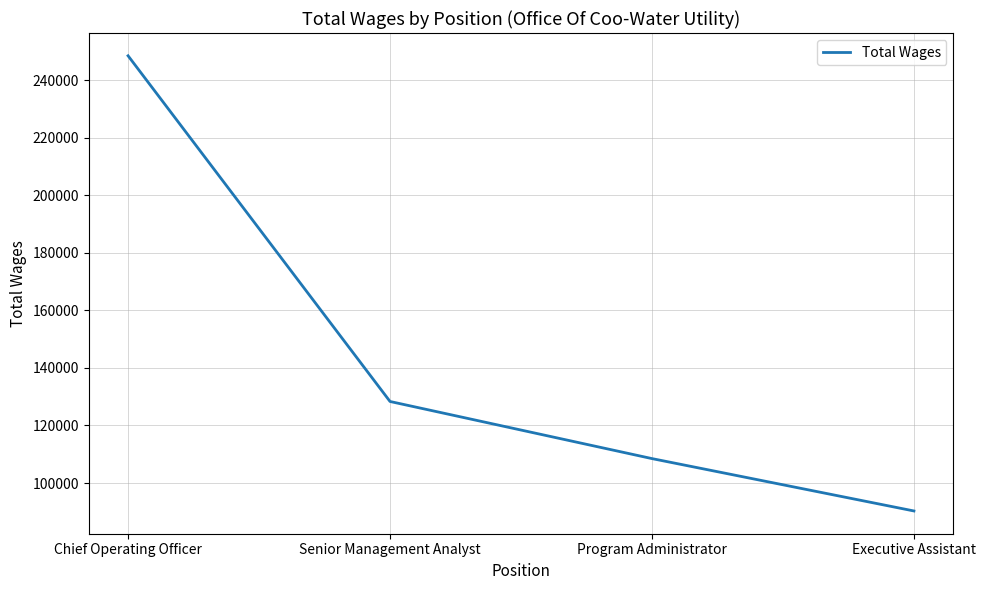

What is the difference between the maximum and minimum values?

158138